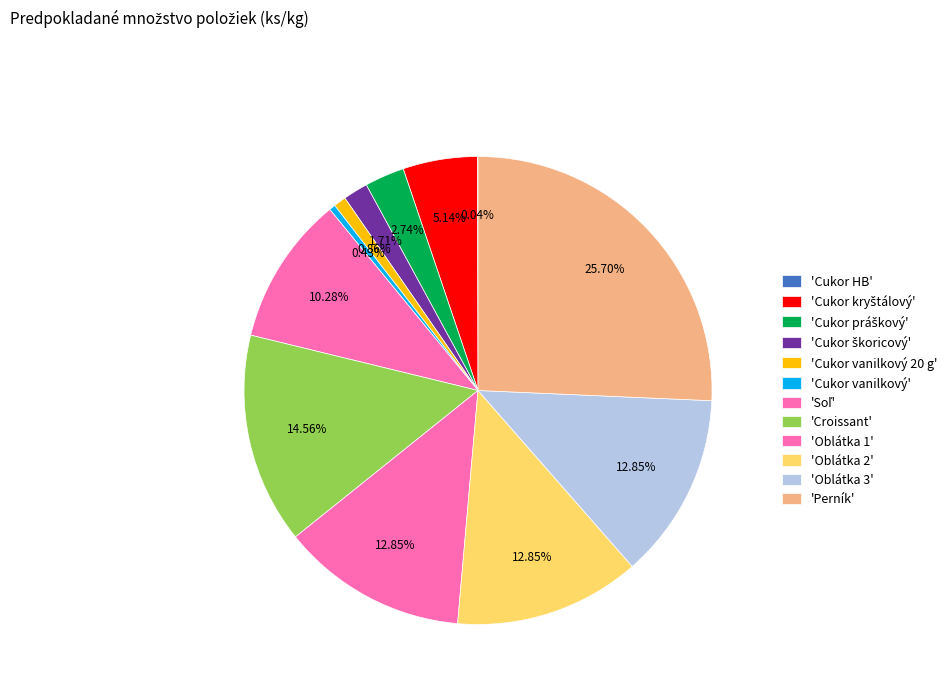

Which slice is the smallest?

Cukor HB